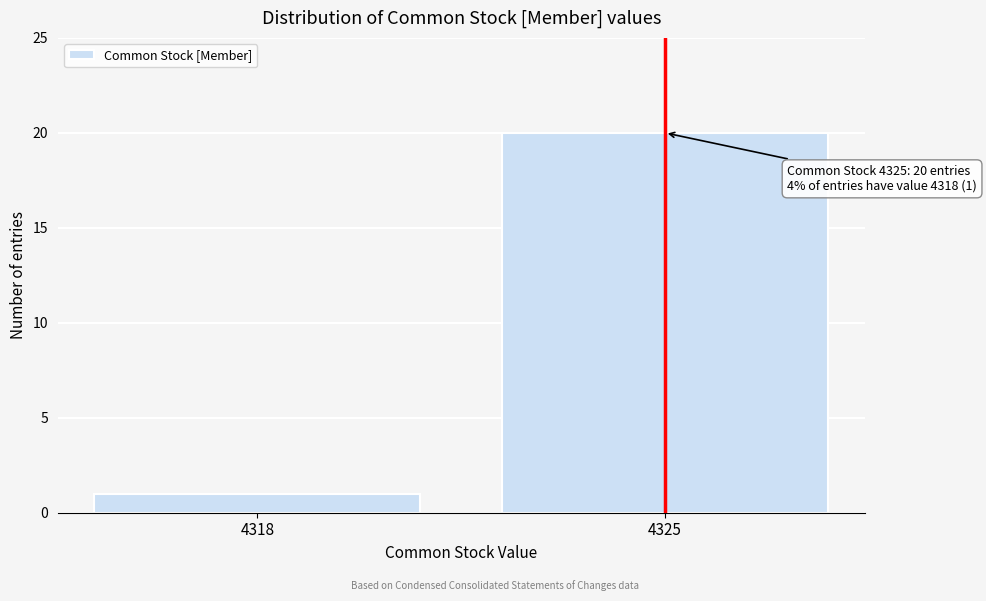

Reading right to left, what are all the values shown in this chart?

4325=20	4318=1